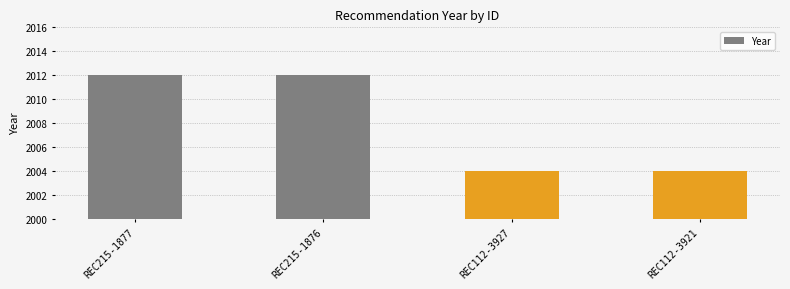

What is the sum of all values?

8032